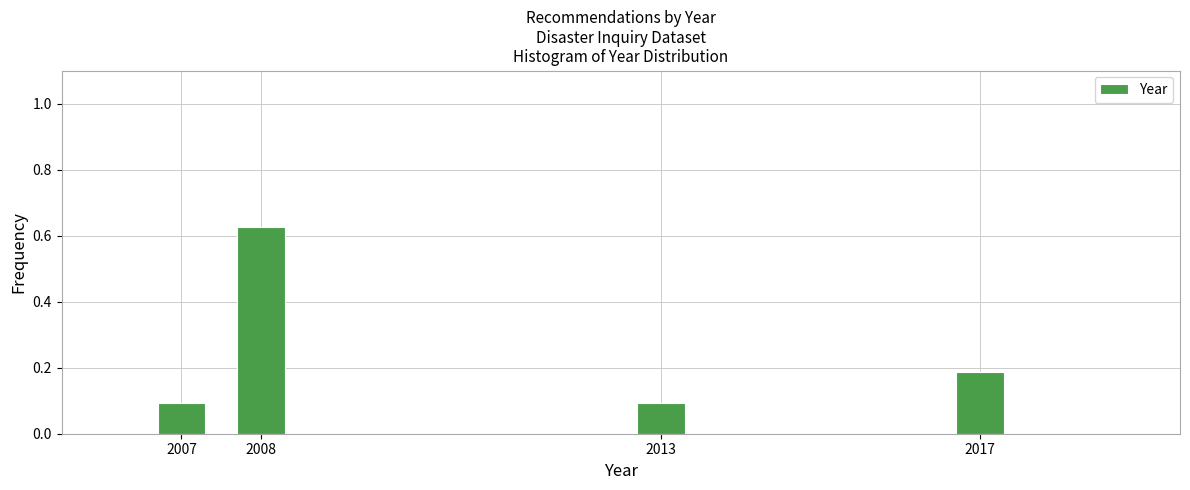

What is the sum of all values?

1.0